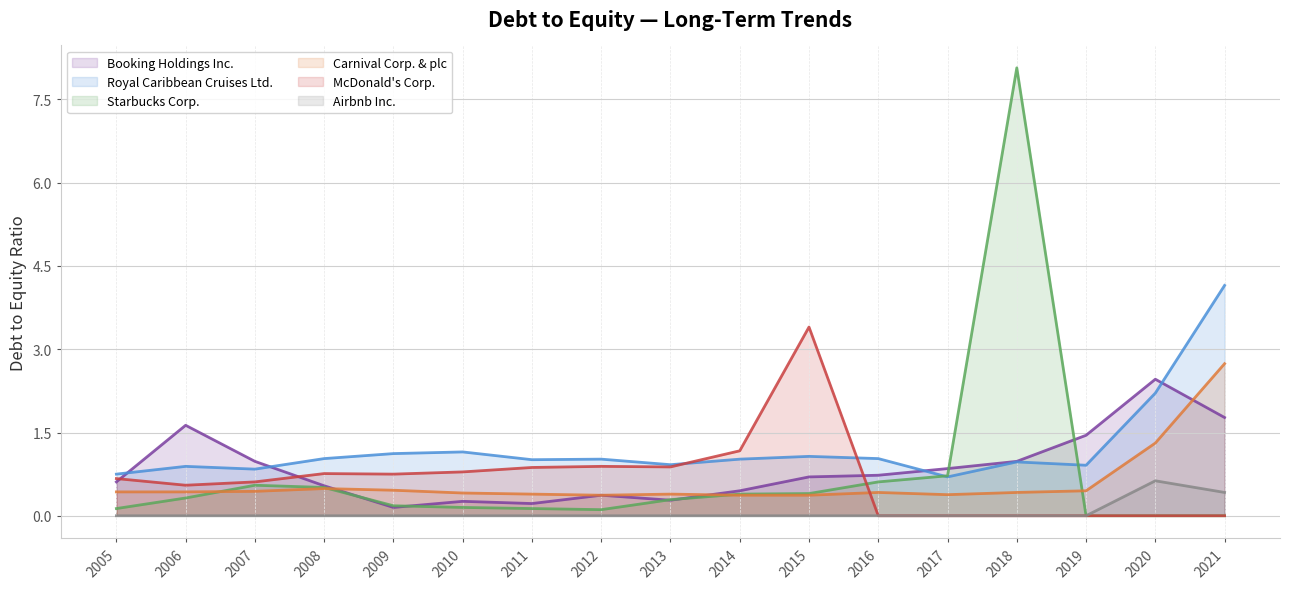

How many intersections are there between Royal Caribbean Cruises Ltd. and Starbucks Corp.?

2